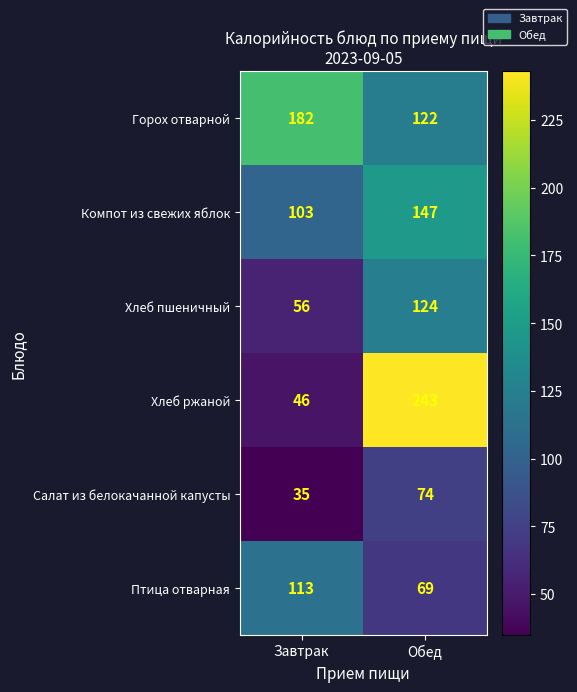

Which series has the largest range (max minus min)?

Хлеб ржаной